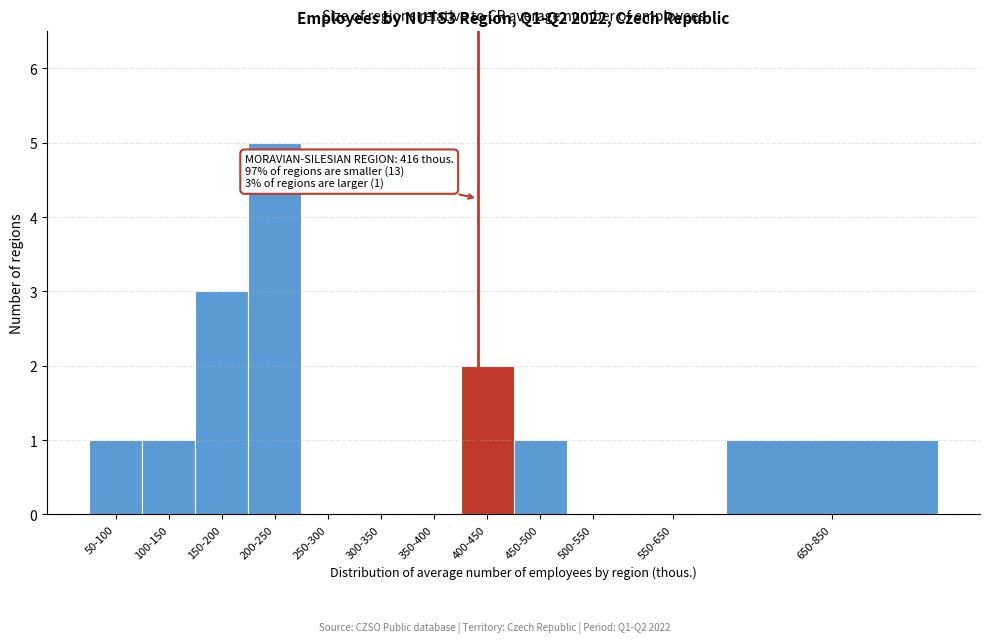

Reading left to right, extract all data points from this chart.

50-100=1	100-150=1	150-200=3	200-250=5	250-300=0	300-350=0	350-400=0	400-450=2	450-500=1	500-550=0	550-650=0	650-850=1